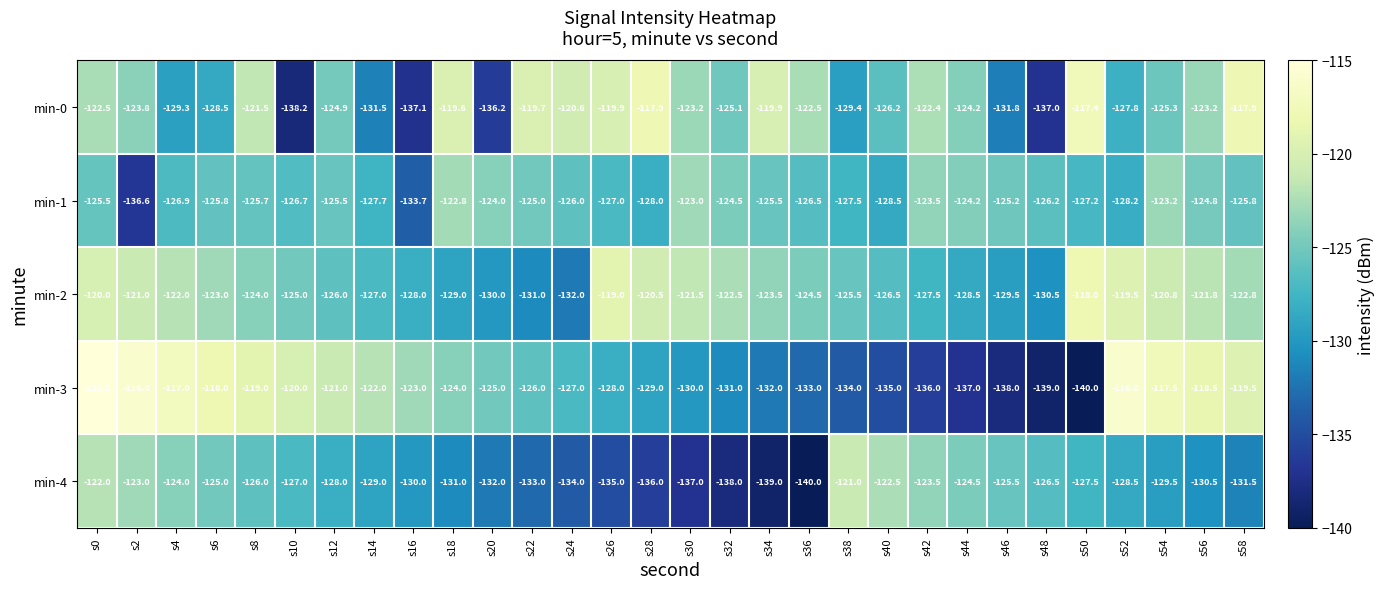

Which category has the highest value across all series?

s0